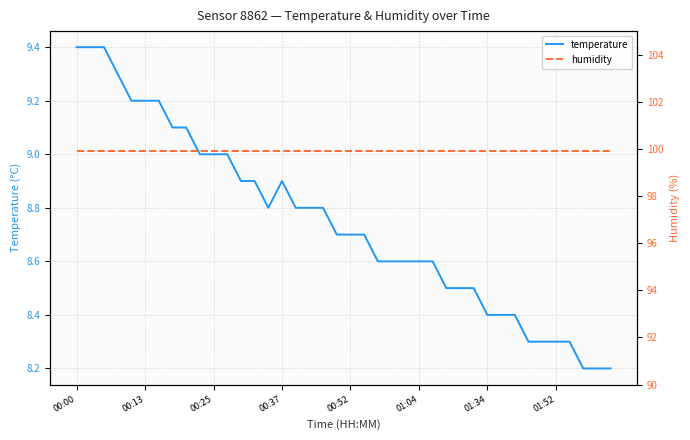

What is the sum of all temperature values?

349.8